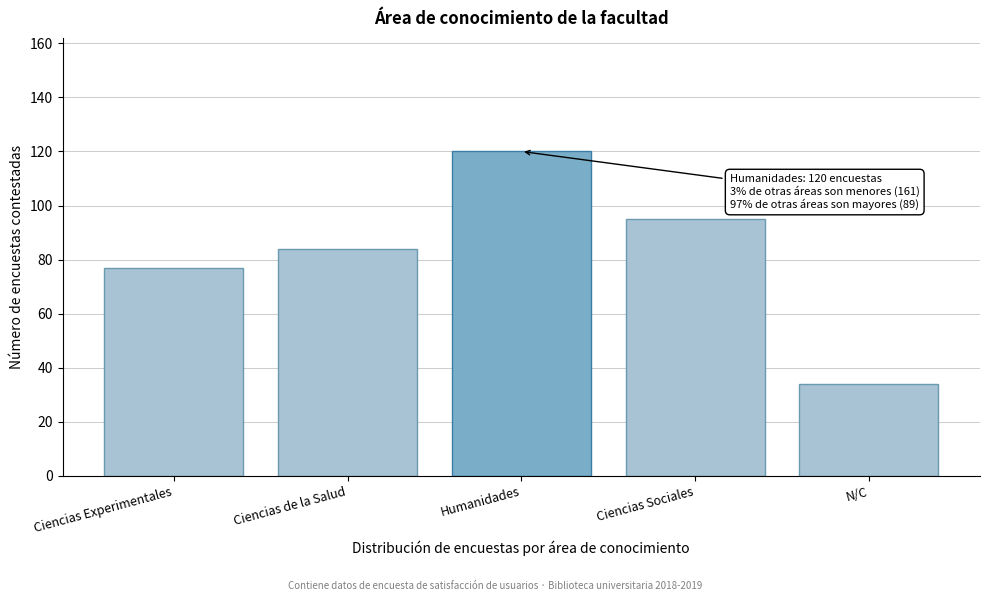

Reading left to right, transcribe all the data shown in this chart.

Ciencias Experimentales=77	Ciencias de la Salud=84	Humanidades=120	Ciencias Sociales=95	N/C=34